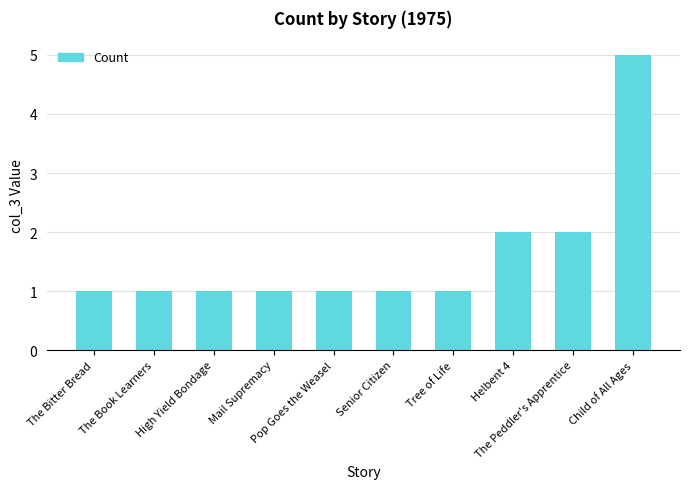

Count the values in the range 1 to 2.

9